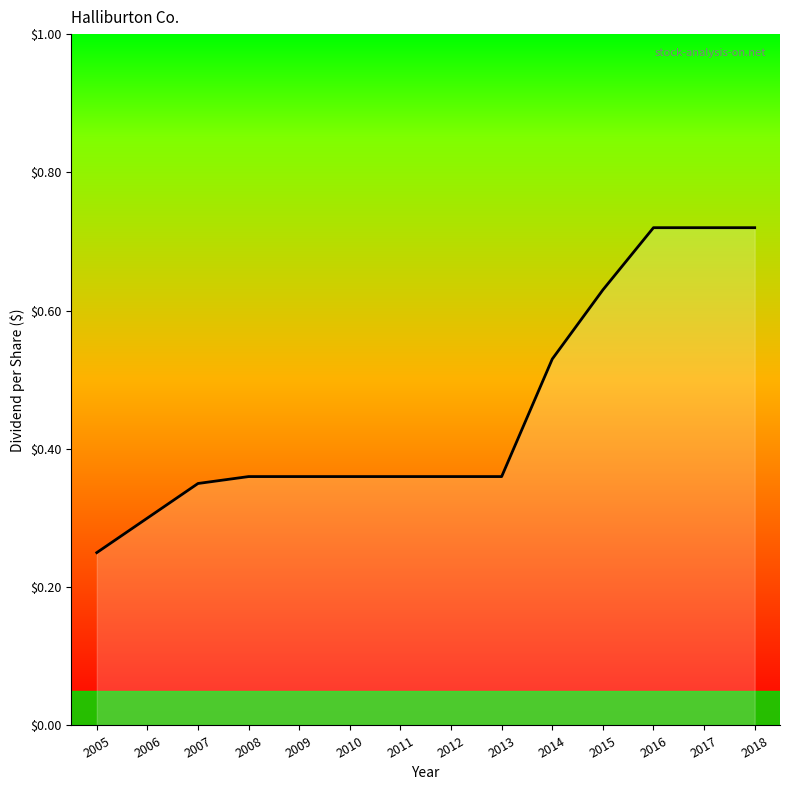

The value at 2009 is 0.5. True or false?

False